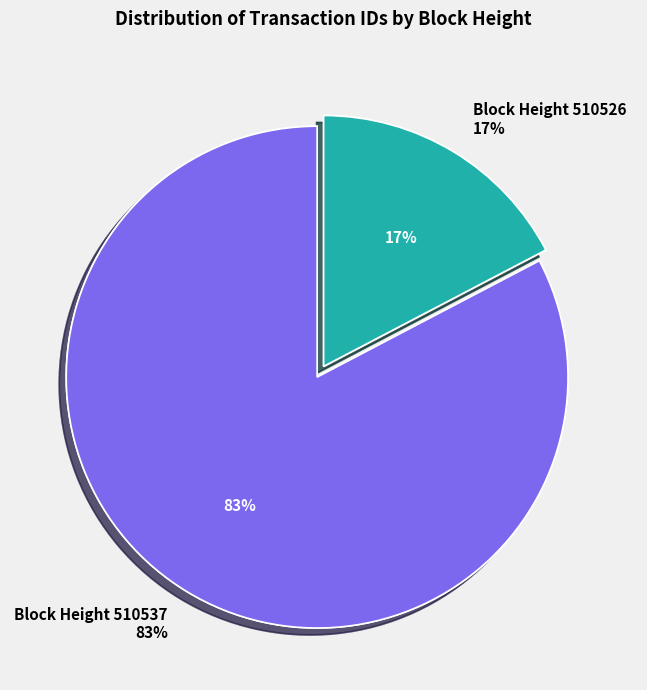

What is the change in value from 510537 to 510526?

-7513526847049232384